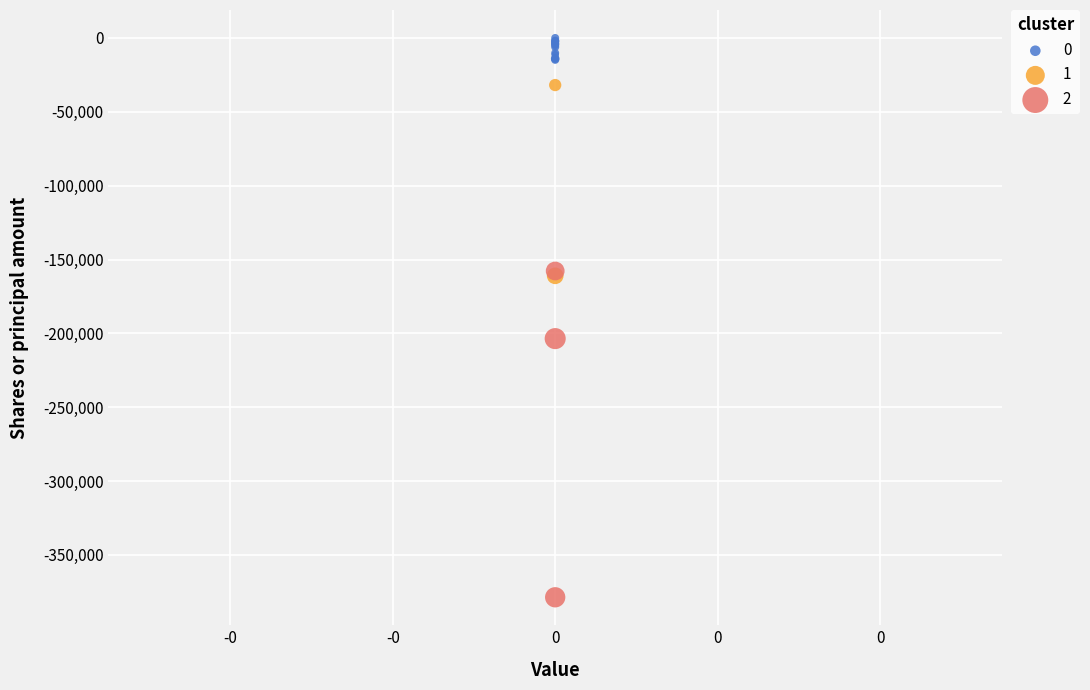

What are all the series names shown in the legend?

0, 1, 2